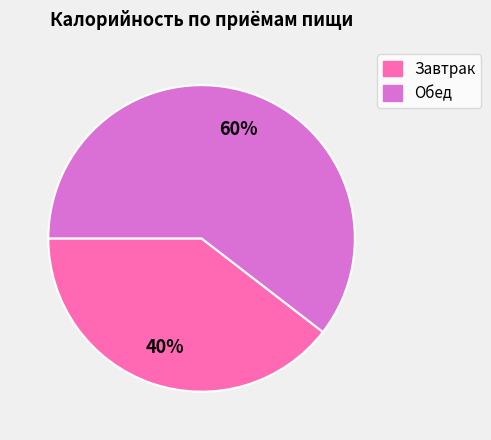

To the nearest percent, what is the average slice percentage?

50%